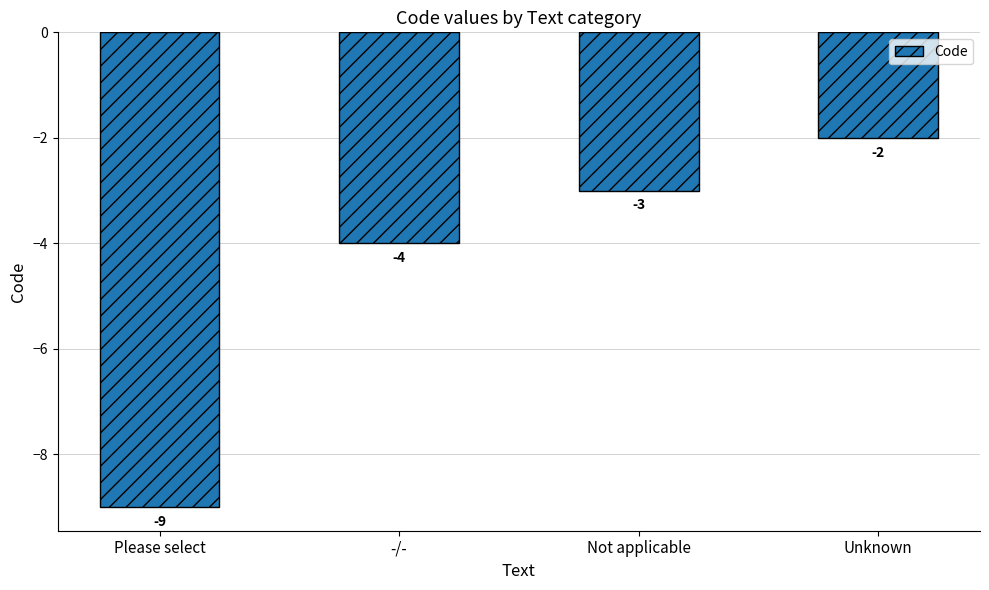

What is the difference between the maximum and minimum values?

7